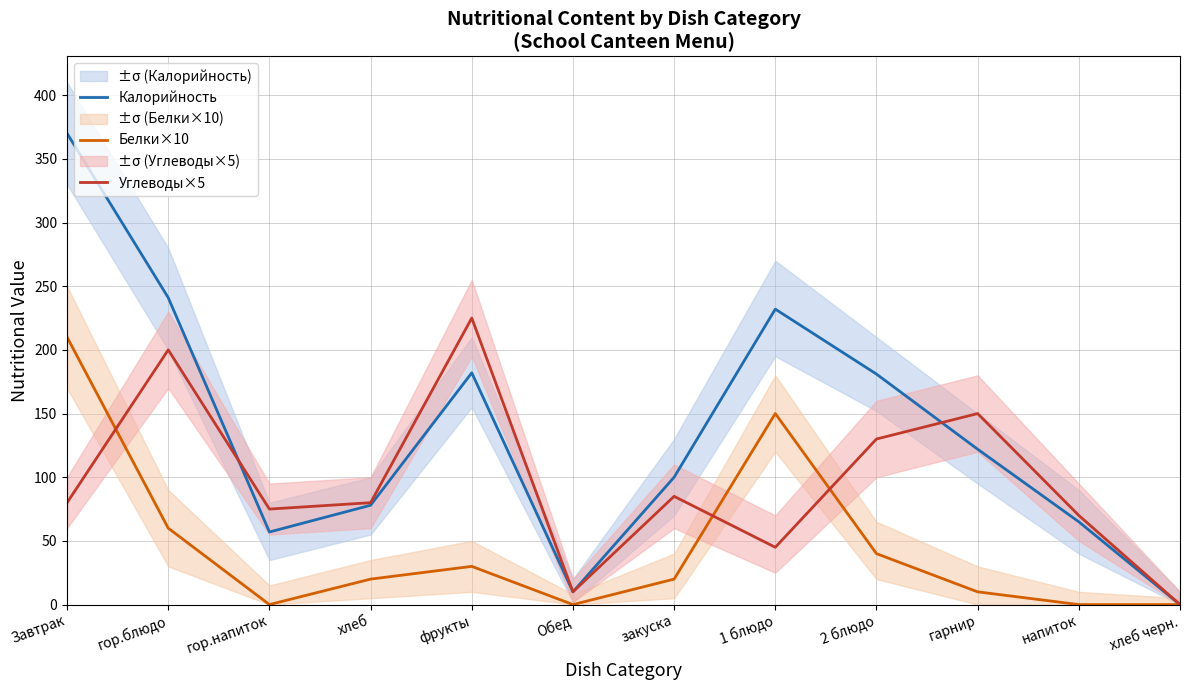

What is the highest value of the Углеводы×5 series?

225